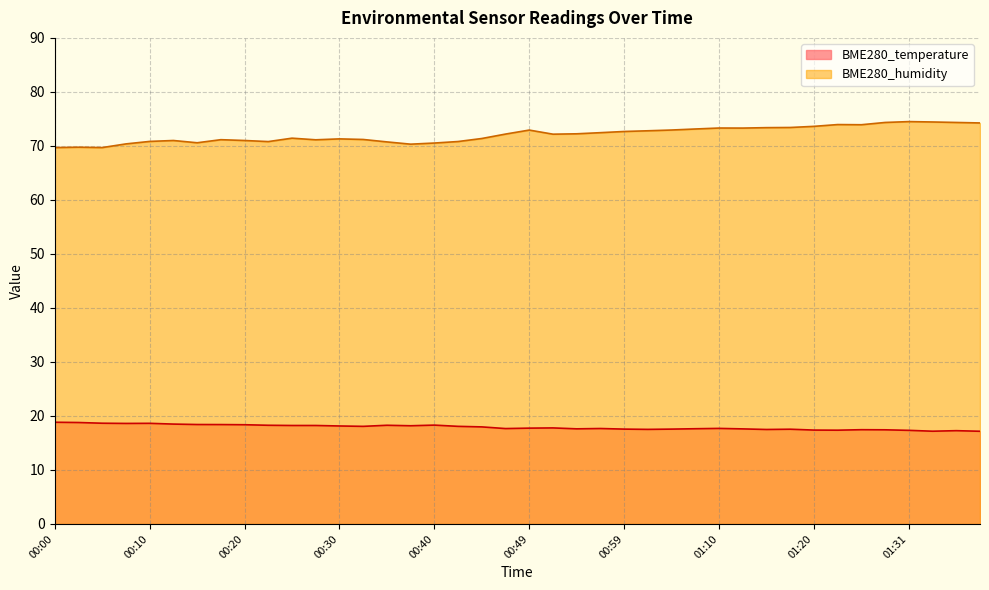

True or false: BME280_humidity and BME280_temperature cross at least once.

False